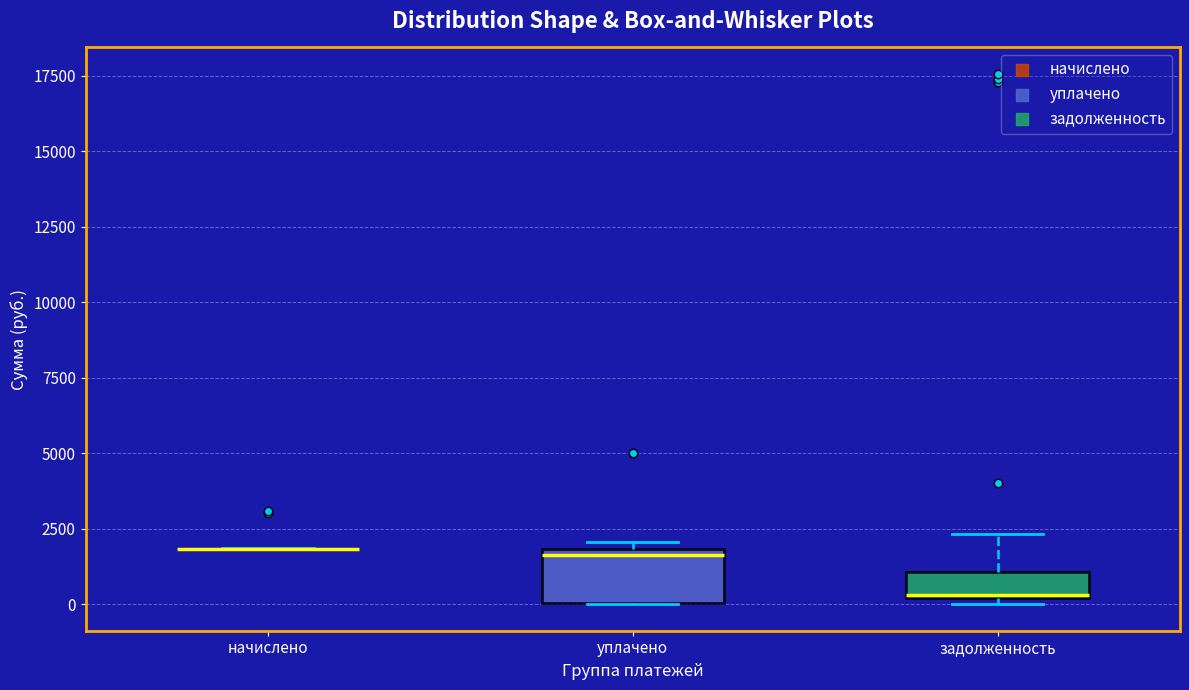

Which box is the tallest, from its lower edge to its upper edge?

уплачено